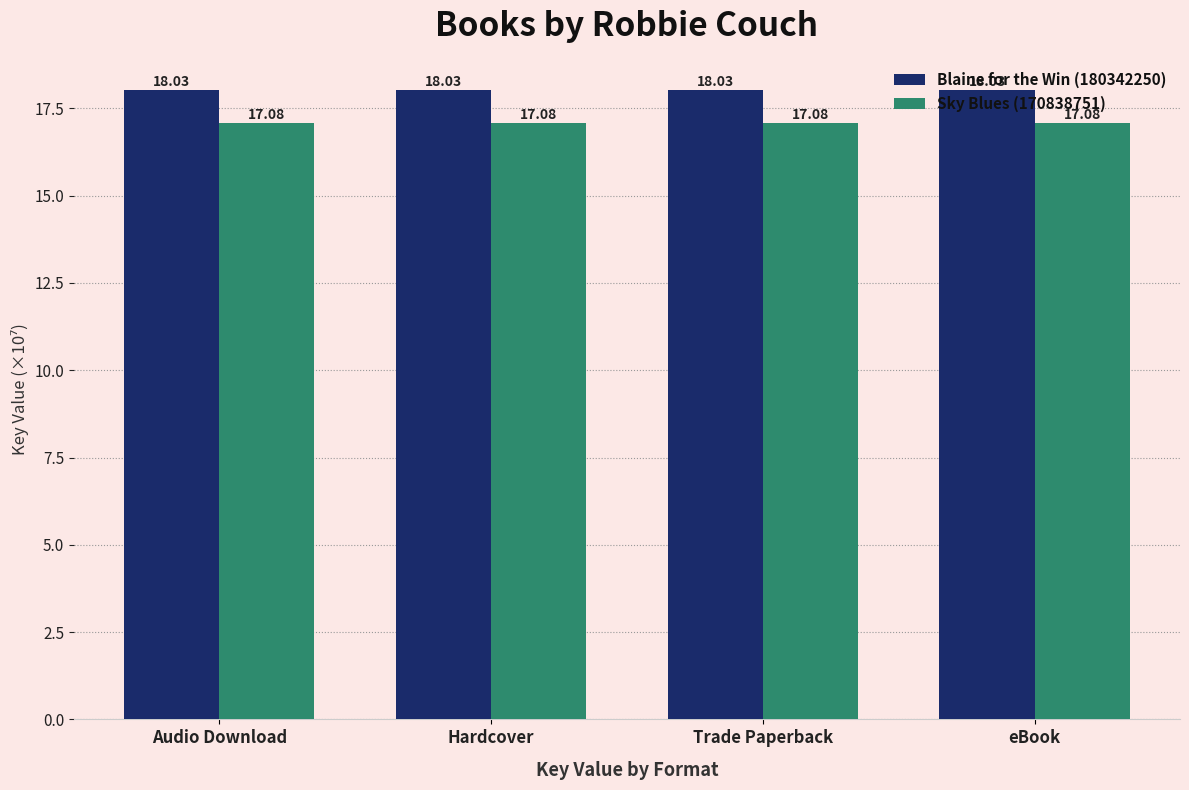

Reading left to right, transcribe all the data shown in this chart.

Blaine for the Win (180342250): Audio Download=18.0	Hardcover=18.0	Trade Paperback=18.0	eBook=18.0
Sky Blues (170838751): Audio Download=17.1	Hardcover=17.1	Trade Paperback=17.1	eBook=17.1